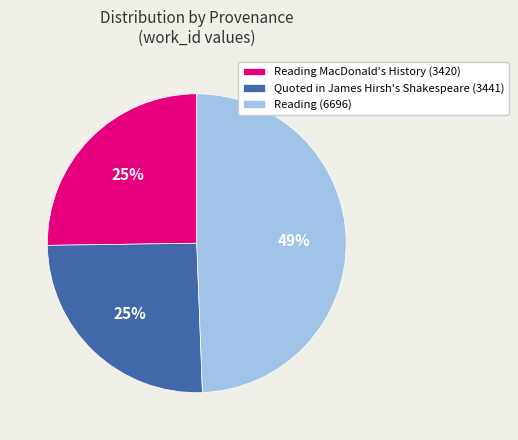

Does any single category account for the majority?

No